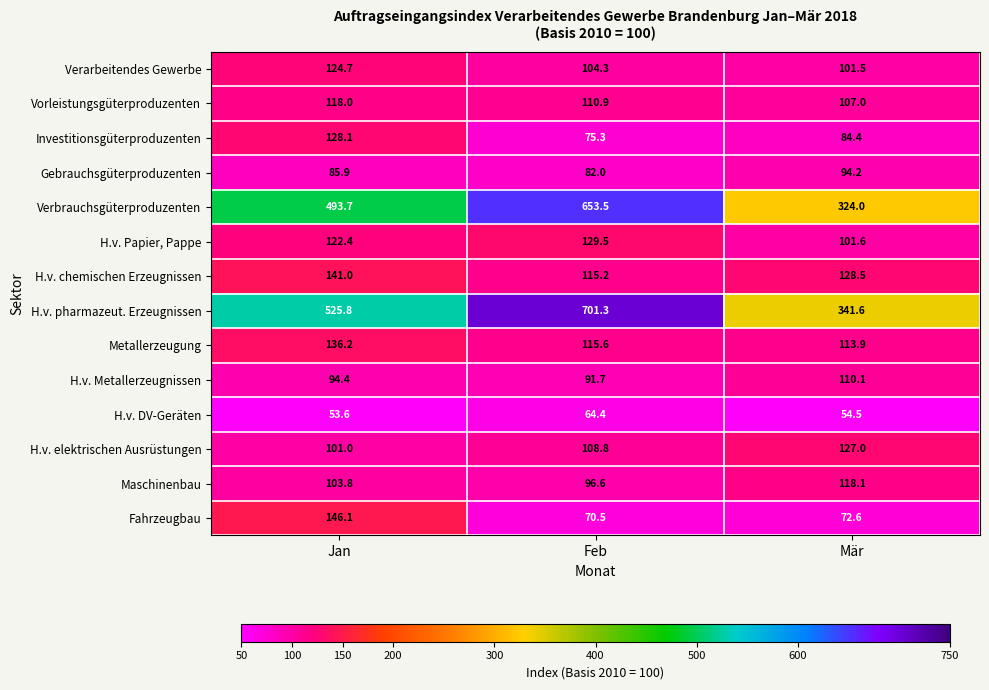

At Feb, list the series in order from largest to smallest.

H.v. pharmazeut. Erzeugnissen, Verbrauchsgüterproduzenten, H.v. Papier, Pappe, Metallerzeugung, H.v. chemischen Erzeugnissen, Vorleistungsgüterproduzenten, H.v. elektrischen Ausrüstungen, Verarbeitendes Gewerbe, Maschinenbau, H.v. Metallerzeugnissen, Gebrauchsgüterproduzenten, Investitionsgüterproduzenten, Fahrzeugbau, H.v. DV-Geräten